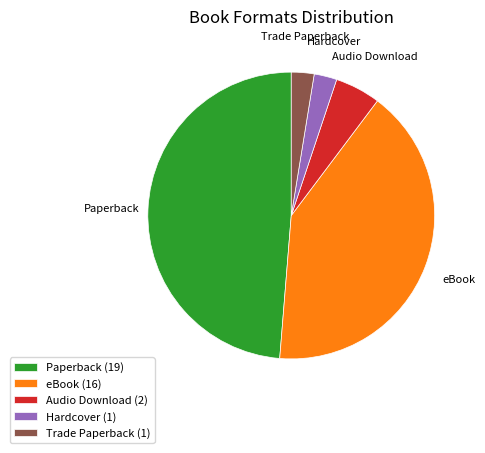

Is it true that Paperback (19) is 49% of the pie?

True